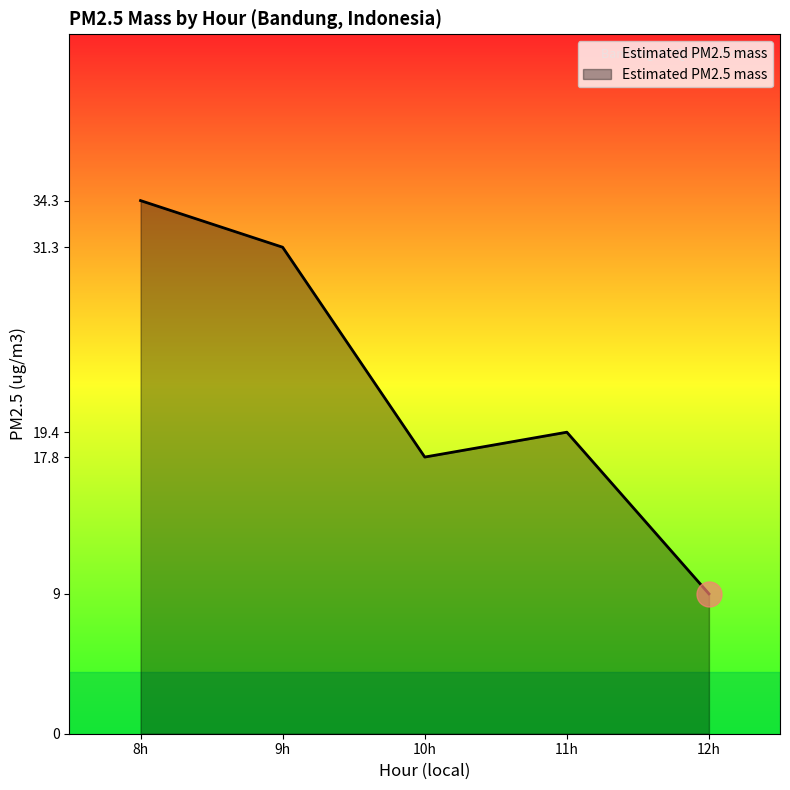

At which label is the value closest to 21?

11h